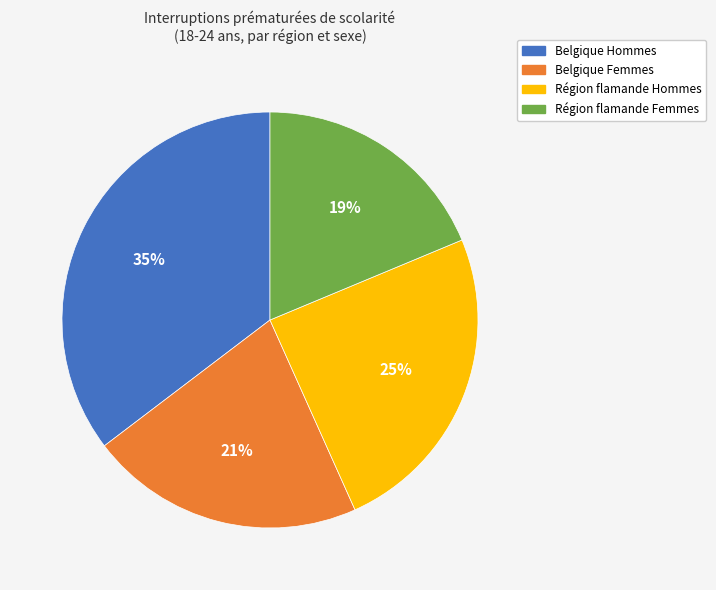

Is Belgique Femmes the majority of the pie?

No